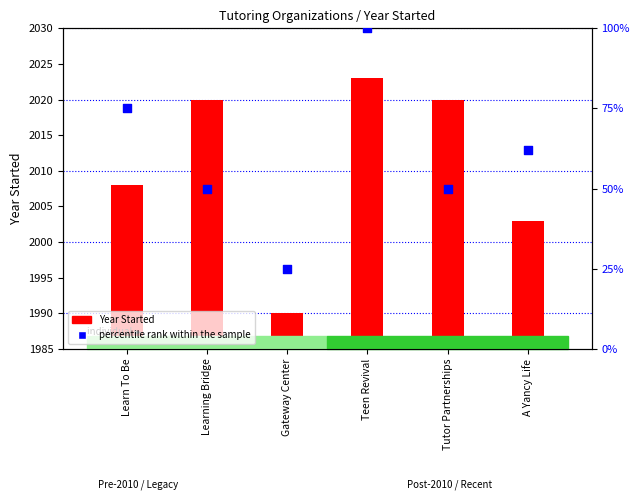

Which series reaches the minimum Y coordinate?

percentile rank within the sample